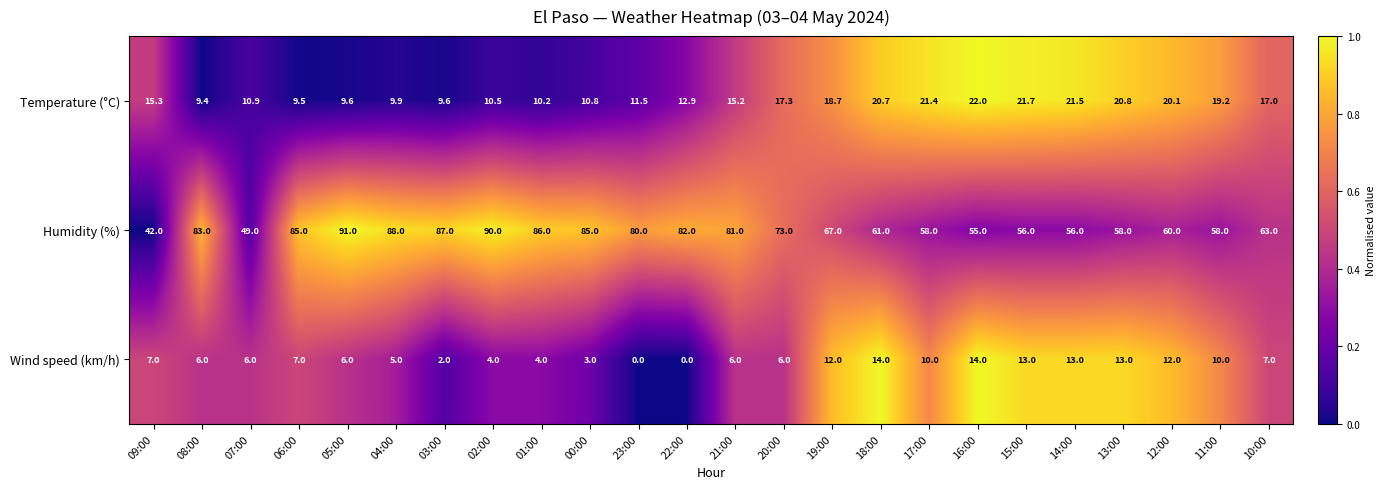

What is the average value of the Wind speed (km/h) series?

7.5